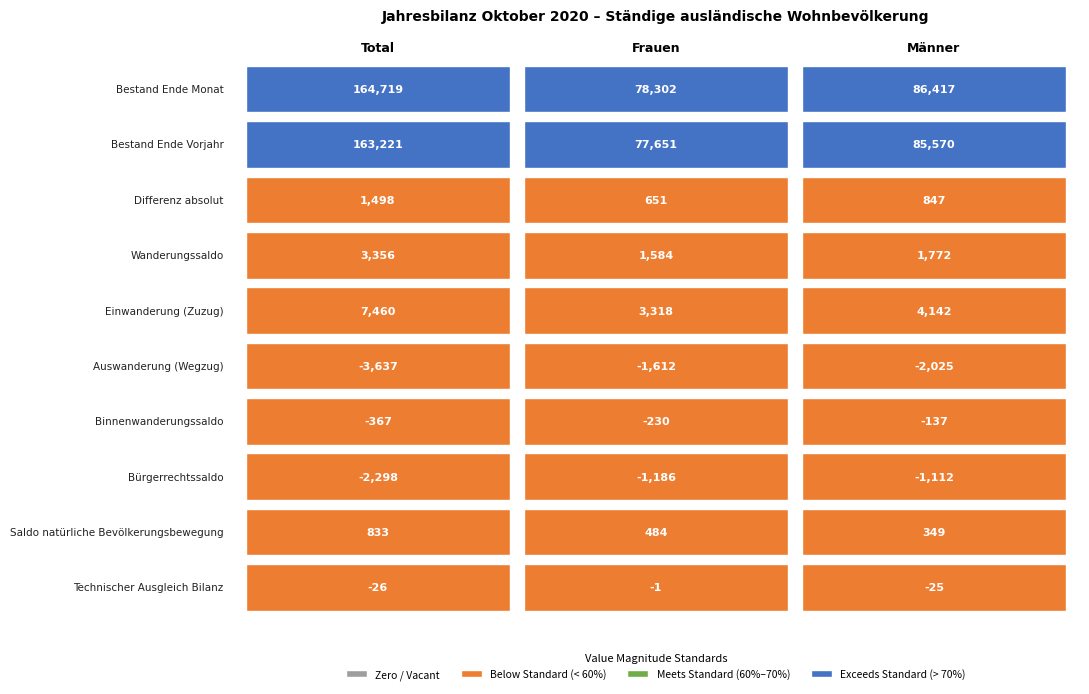

How many data points in Bestand Ende Vorjahr are above 85570?

1